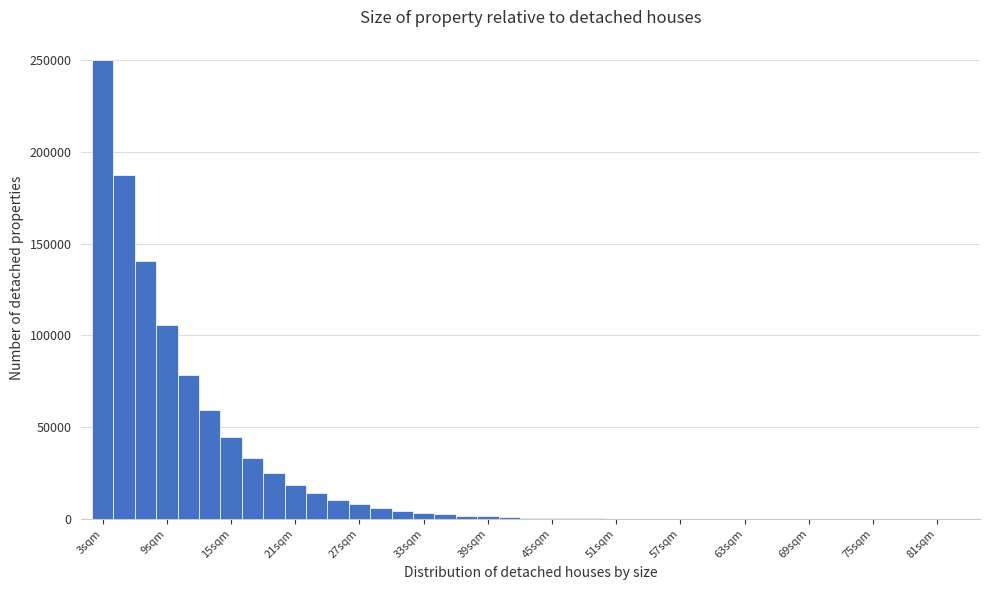

Read against the x-axis, roughly where is the centre of the tallest bar?

3